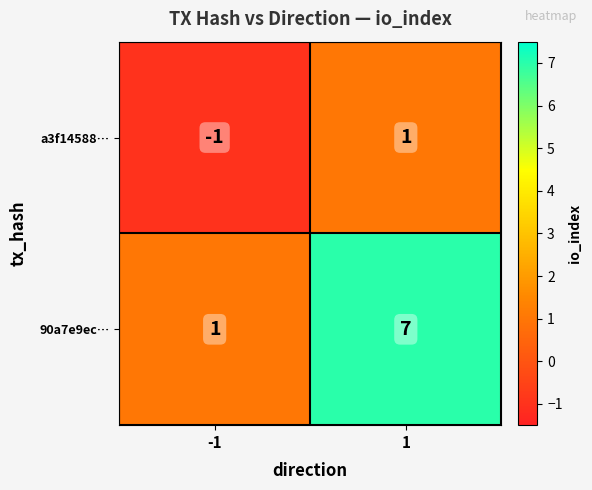

Reading left to right, transcribe all the data shown in this chart.

a3f14588…: -1=-1	1=1
90a7e9ec…: -1=1	1=7